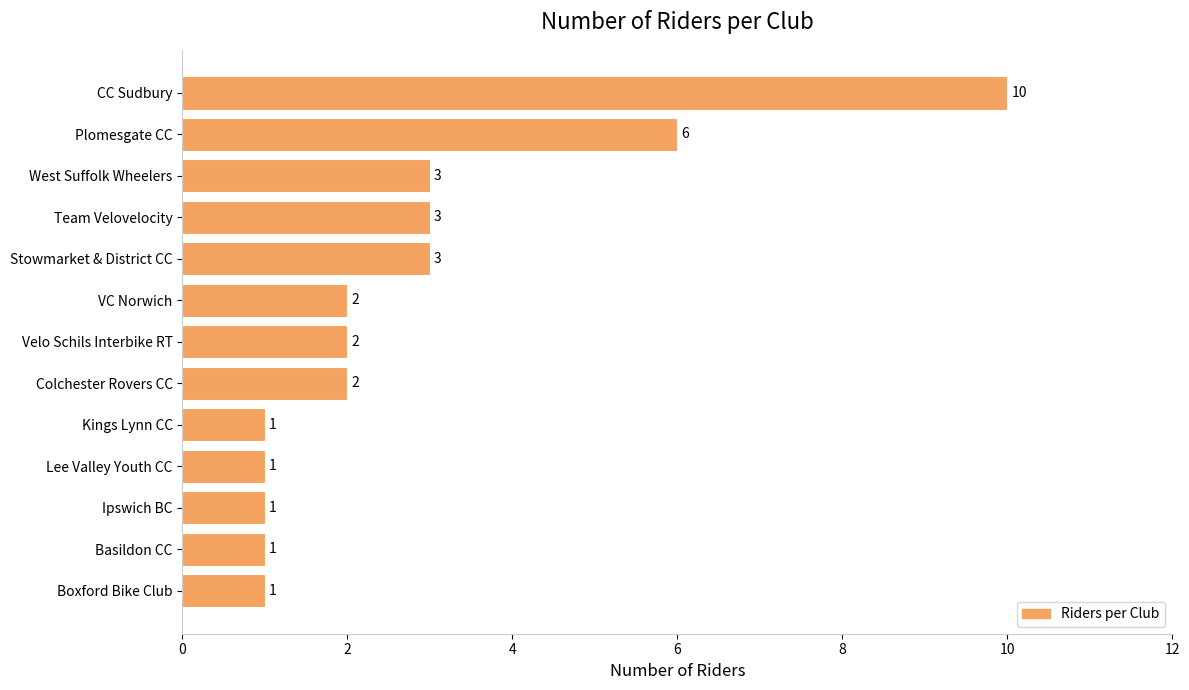

What is the difference between the maximum and minimum values?

9